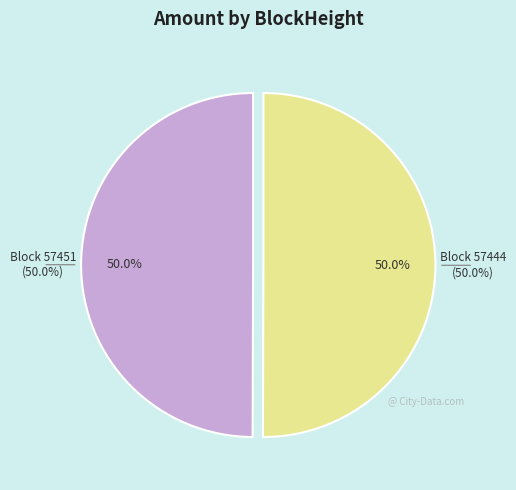

What percentage do 57451 and 57444 together represent?

100.0%